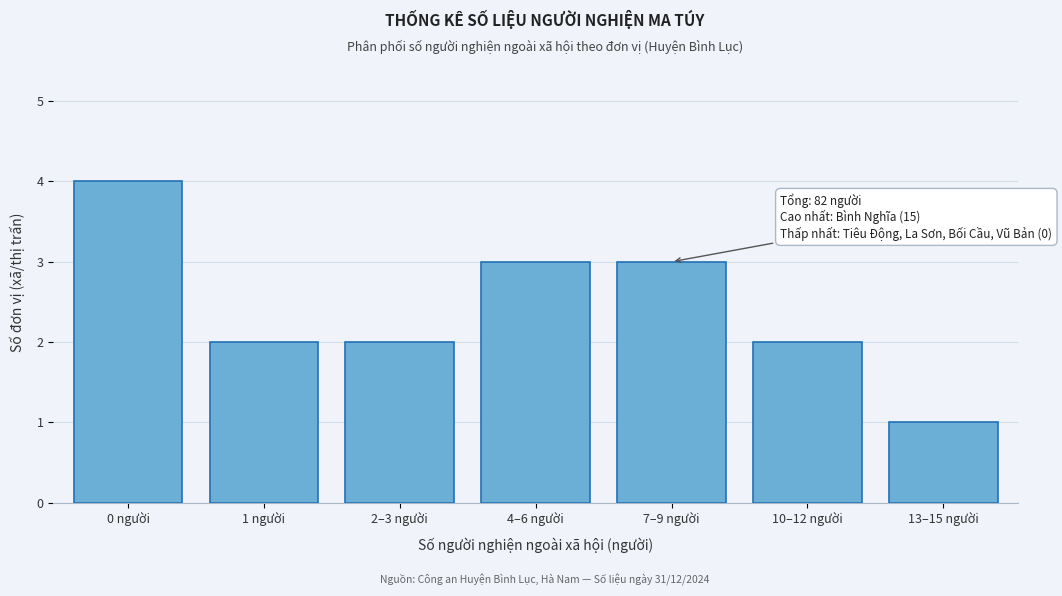

Reading left to right, transcribe all the data shown in this chart.

4	2	2	3	3	2	1